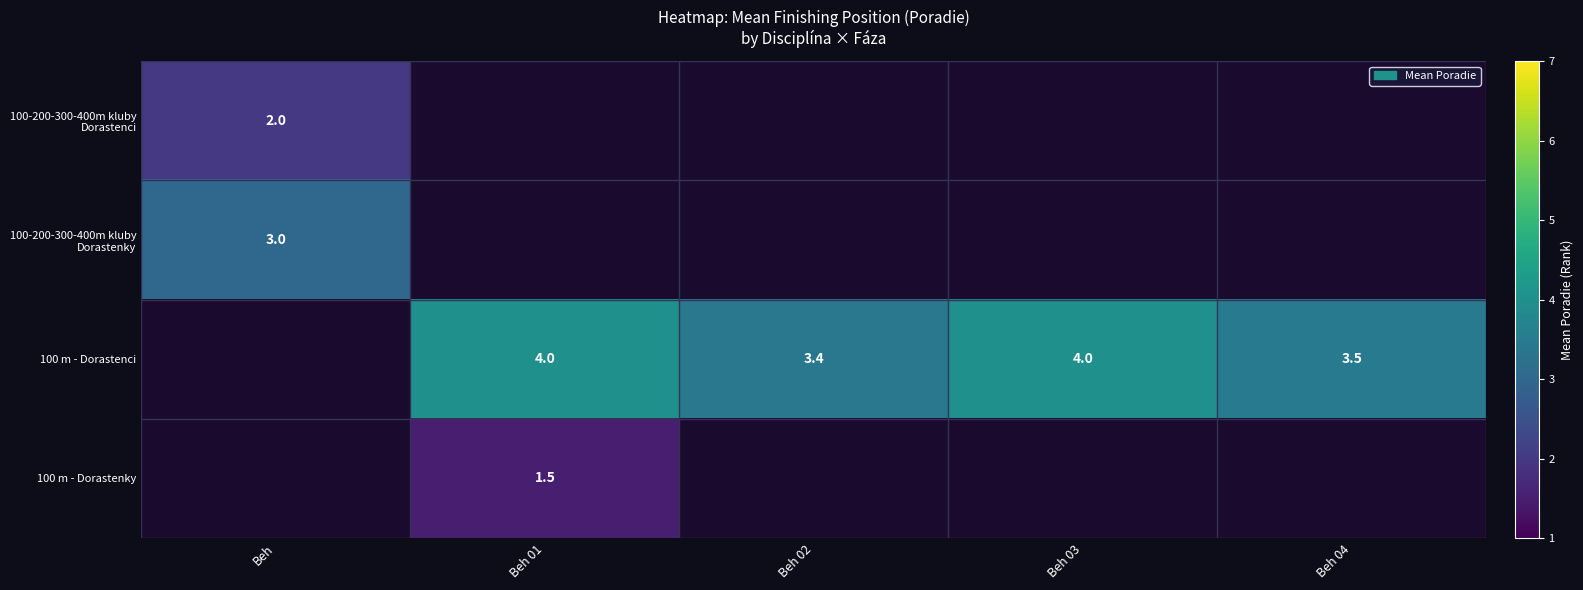

Between Beh and Beh 03, which is larger?

Beh 03